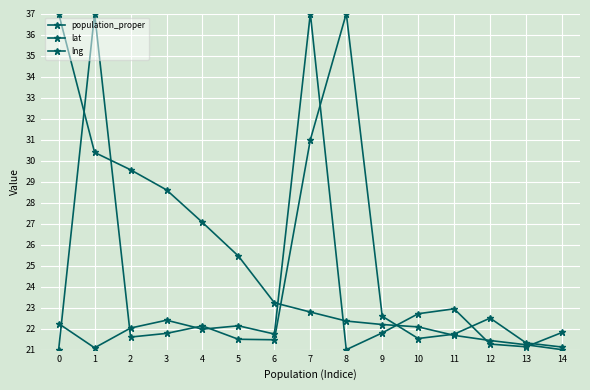

How many lines are shown in the chart?

3